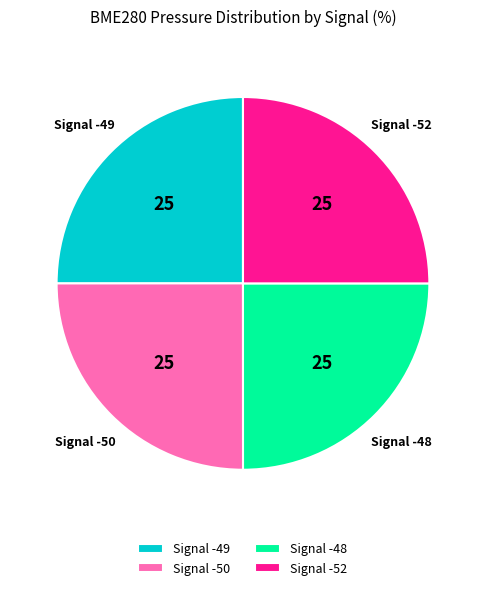

Is there a majority slice in this chart?

No